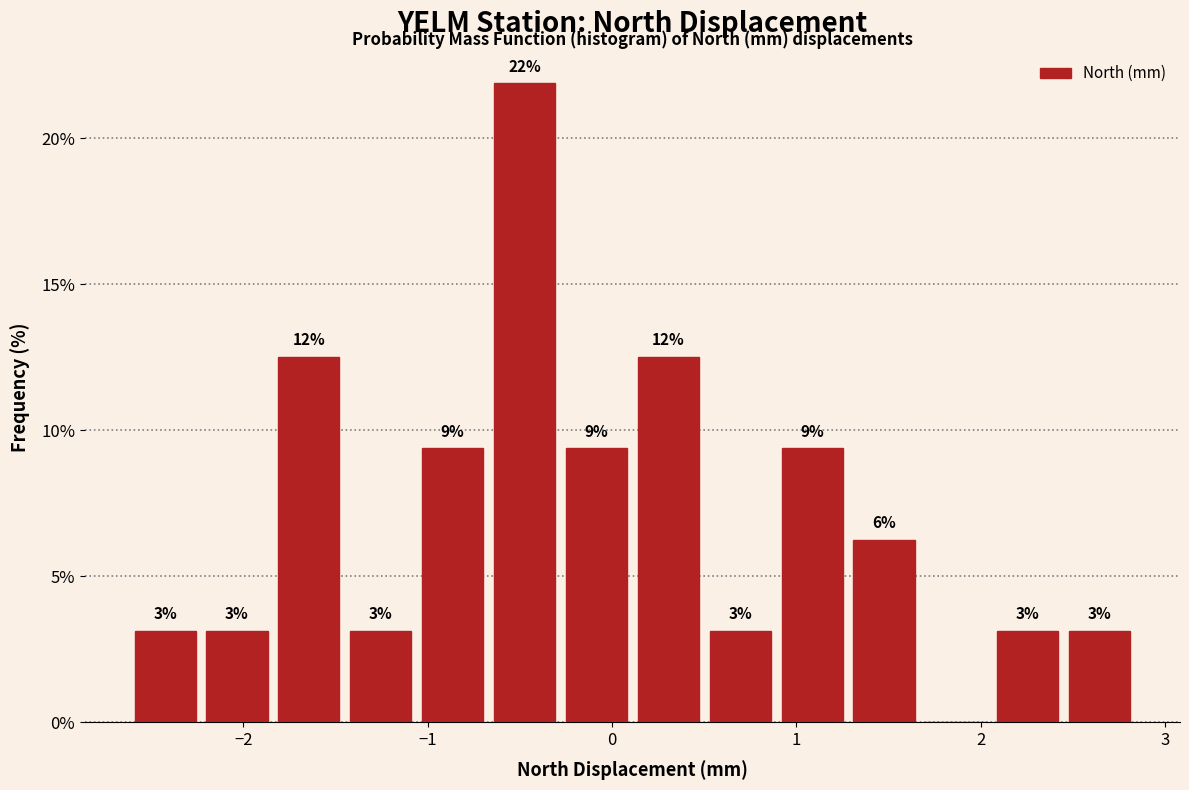

Read against the x-axis, roughly where is the centre of the tallest bar?

-0.5